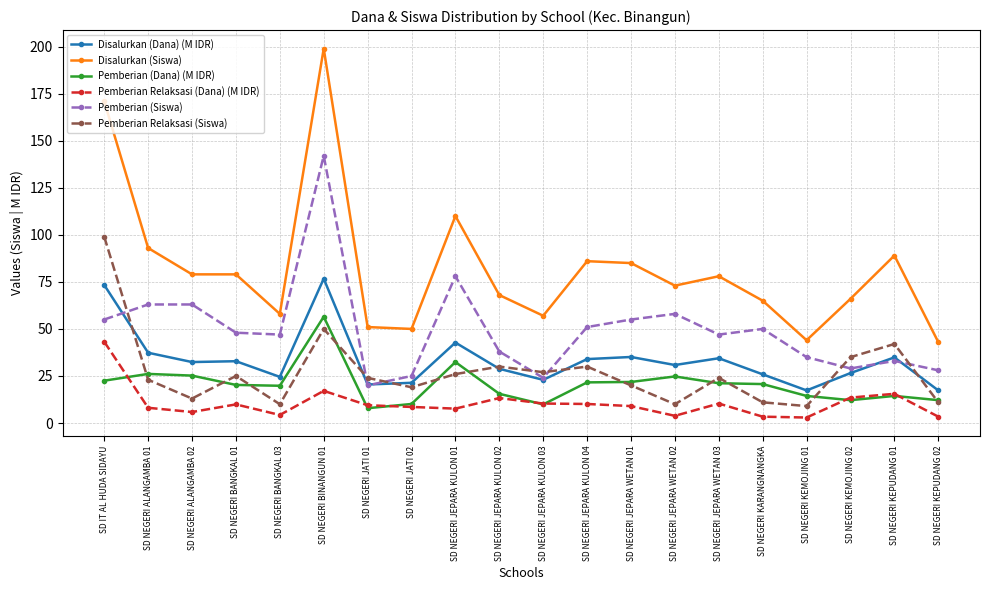

Which series changed the most between SD NEGERI ALANGAMBA 02 and SD NEGERI BINANGUN 01?

Disalurkan (Siswa)